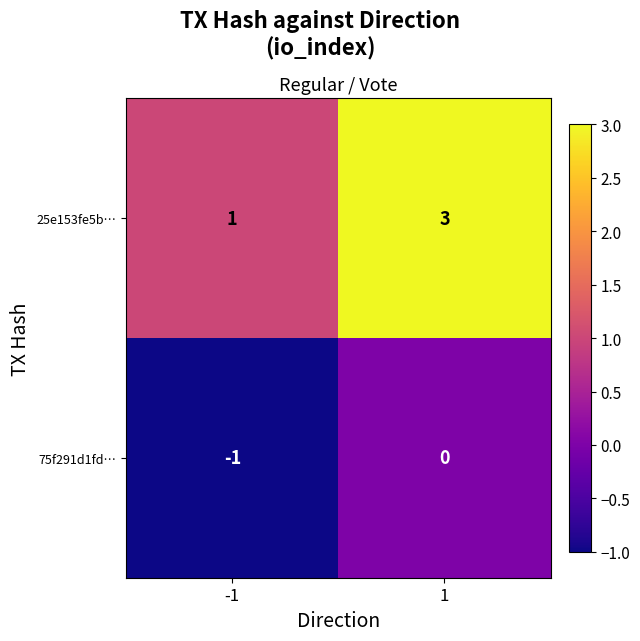

How many data points does each series have?

2